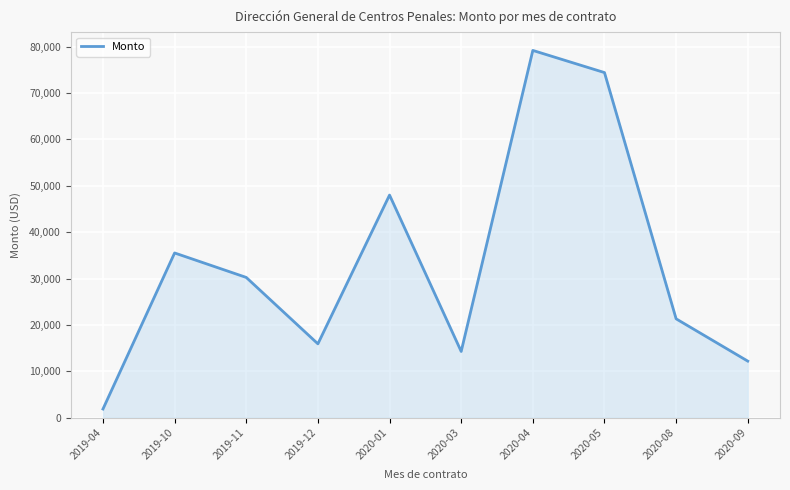

True or false: the data shows 74415.2 at 2020-05.

True